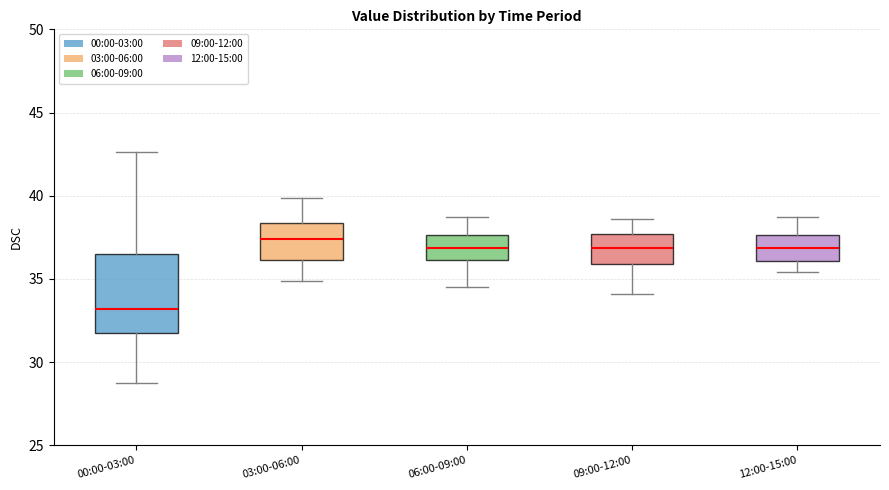

Reading left to right, read every box against the y-axis: the position of its median line, the range the box covers, and the ends of its whiskers. The values are not printed on the chart, so give them approximately, as read against the axis.

00:00-03:00: median 33.0, box 32.0 to 36.5, whiskers 28.5 to 42.5
03:00-06:00: median 37.5, box 36.0 to 38.5, whiskers 35.0 to 40.0
06:00-09:00: median 37.0, box 36.0 to 37.5, whiskers 34.5 to 38.5
09:00-12:00: median 37.0, box 36.0 to 37.5, whiskers 34.0 to 38.5
12:00-15:00: median 37.0, box 36.0 to 37.5, whiskers 35.5 to 38.5